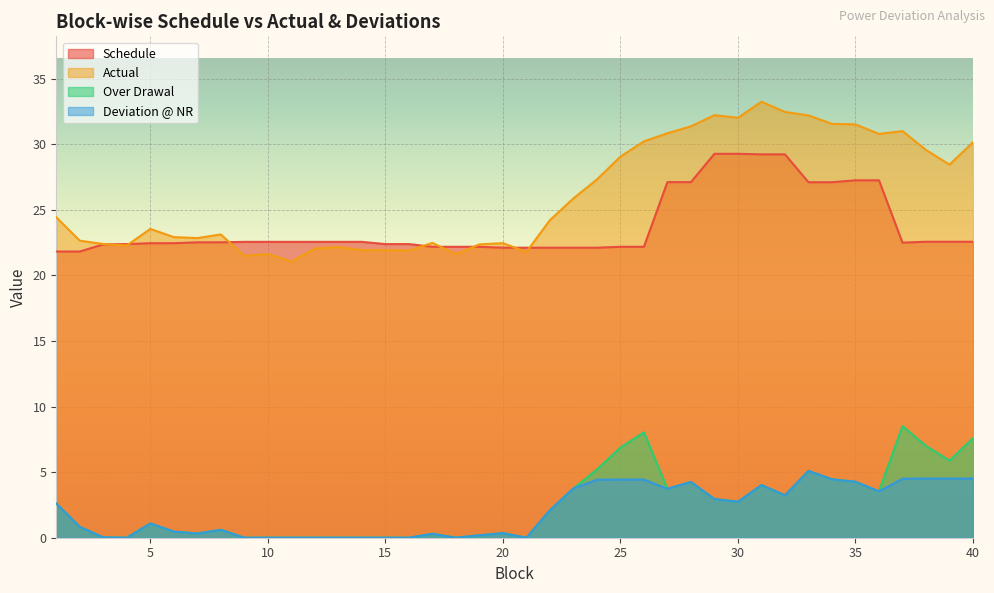

At which label is Schedule closest to 25?

33